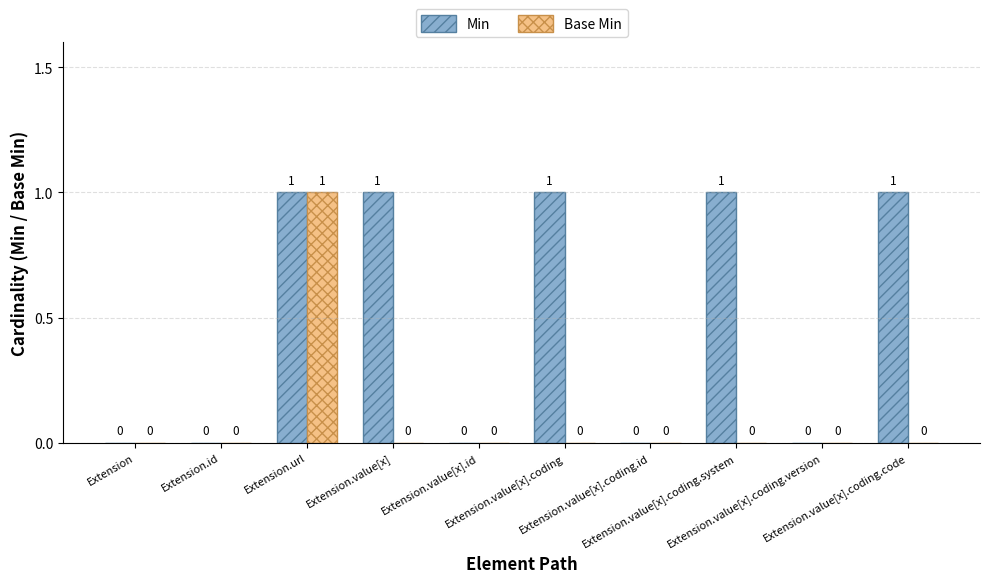

What are all the series names shown in the legend?

Min, Base Min